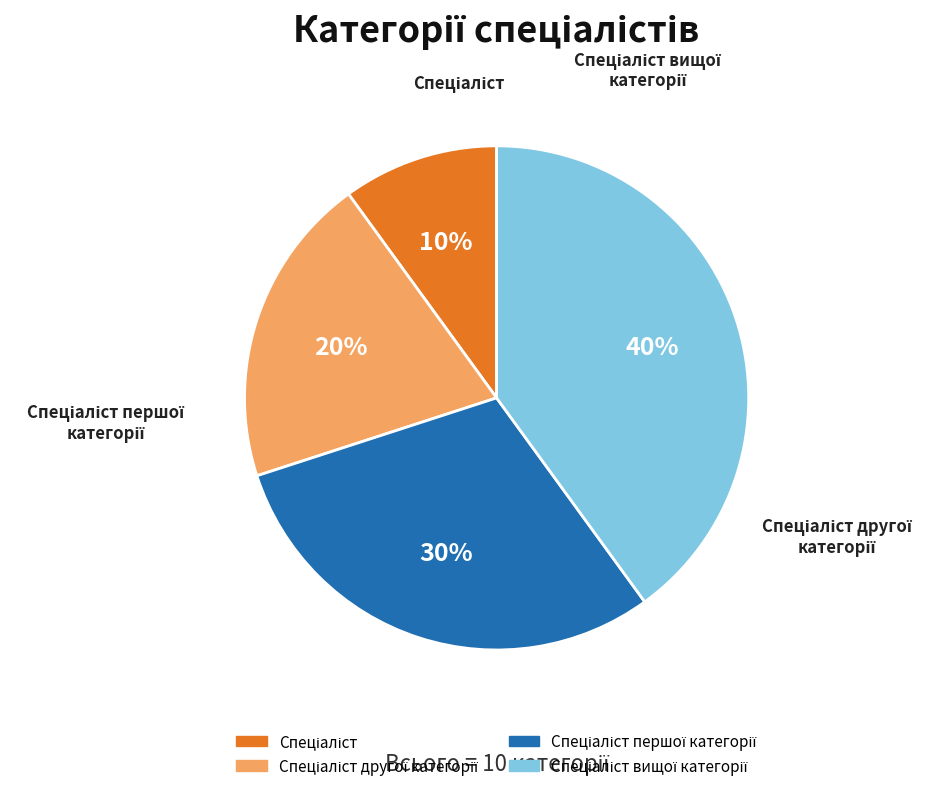

True or false: Спеціаліст першої категорії accounts for 24% of the total.

False